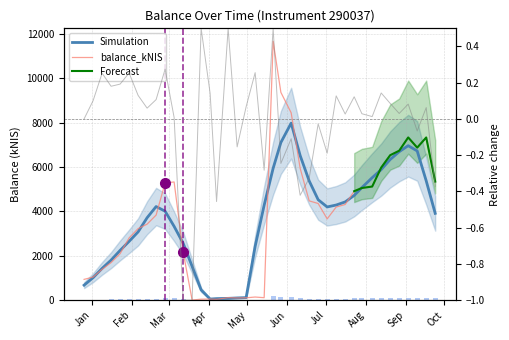

Where does the data first go above 4193?

2020-02-27